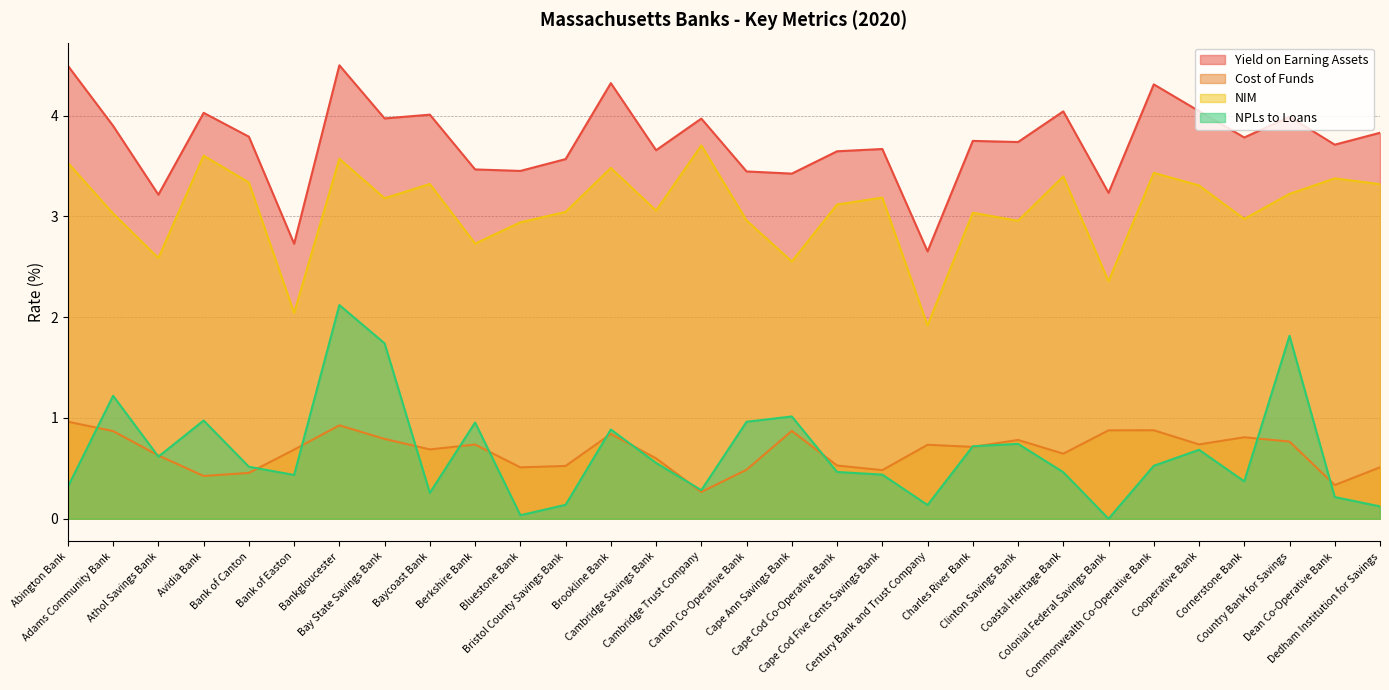

Which series changed the most between Athol Savings Bank and Coastal Heritage Bank?

Yield on Earning Assets